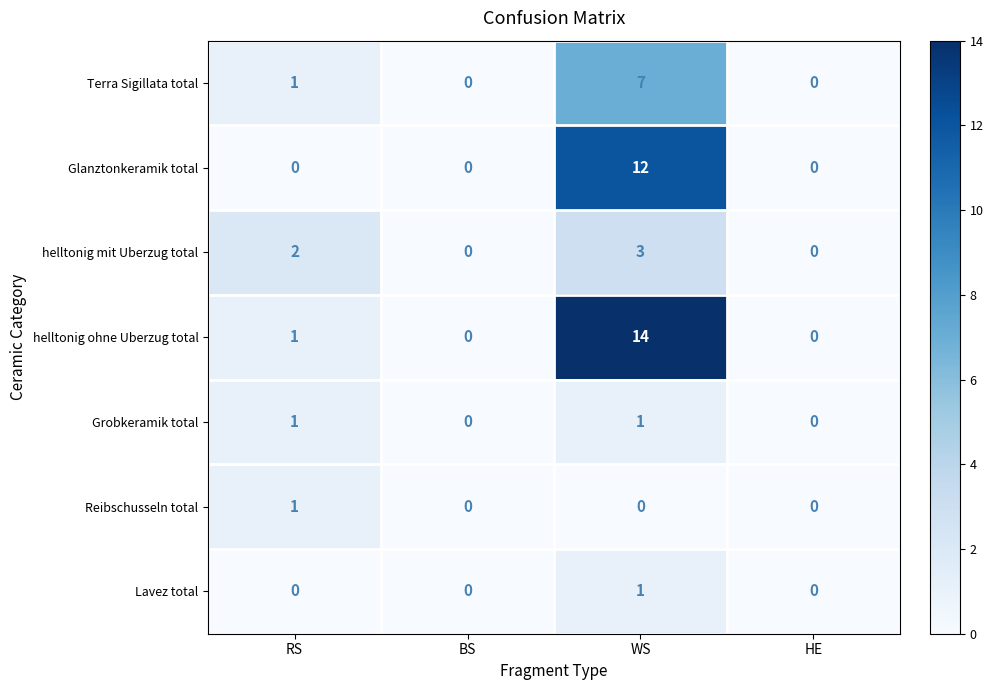

Which series has the largest total across all categories?

helltonig ohne Uberzug total